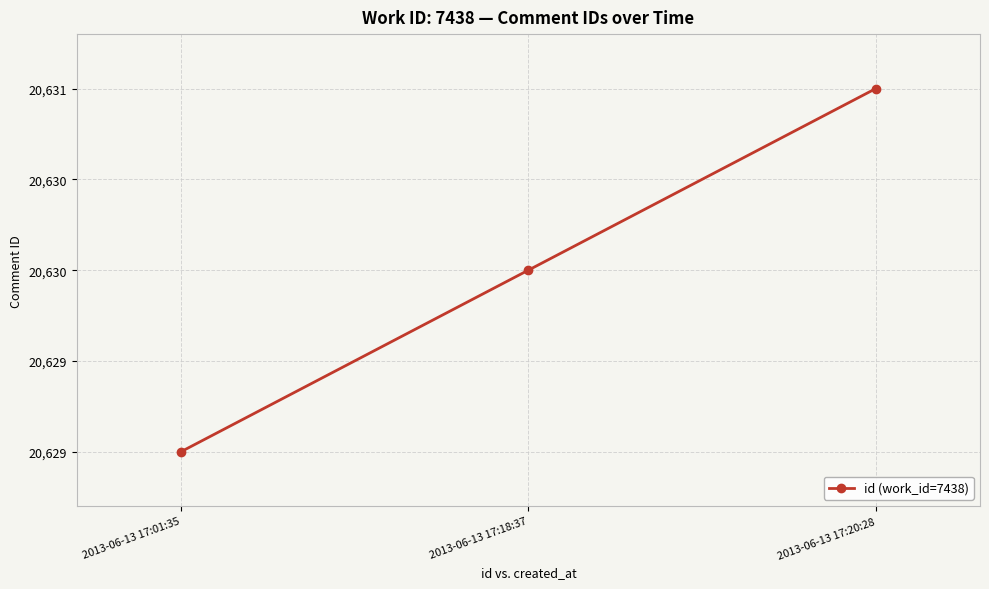

Is this an area chart (filled region under the line)?

No